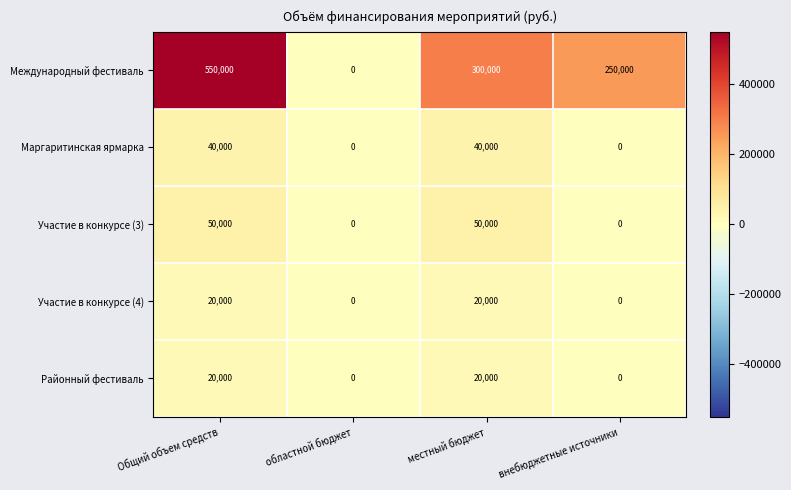

Reading left to right, list all the values displayed in this chart.

Международный фестиваль: 550000	0	300000	250000
Маргаритинская ярмарка: 40000	0	40000	0
Участие в конкурсе (3): 50000	0	50000	0
Участие в конкурсе (4): 20000	0	20000	0
Районный фестиваль: 20000	0	20000	0